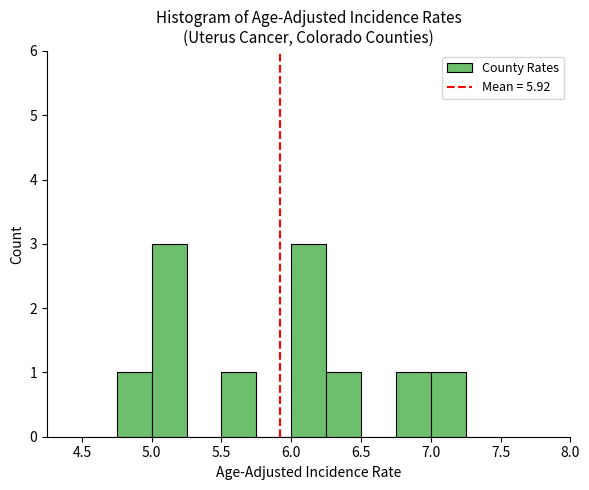

Reading left to right, list every bar in this chart as the range it spans on the x-axis followed by its height. The values are not printed on the chart, so give them approximately, as read against the axis.

4.50 to 4.75: 0
4.75 to 5.00: 1
5.00 to 5.25: 3
5.25 to 5.50: 0
5.50 to 5.75: 1
5.75 to 6.00: 0
6.00 to 6.25: 3
6.25 to 6.50: 1
6.50 to 6.75: 0
6.75 to 7.00: 1
7.00 to 7.25: 1
7.25 to 7.50: 0